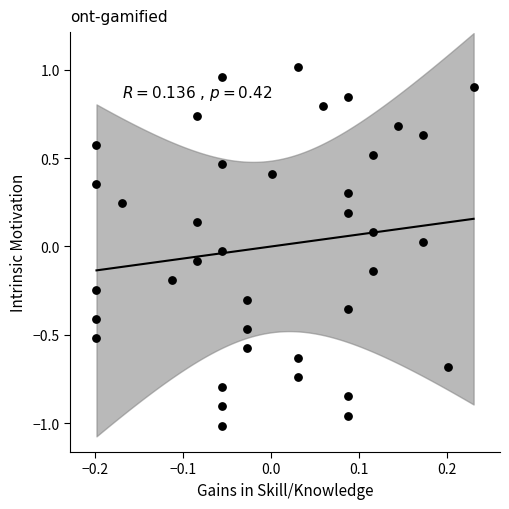

What is the range of Y values (max minus min)?

2.0